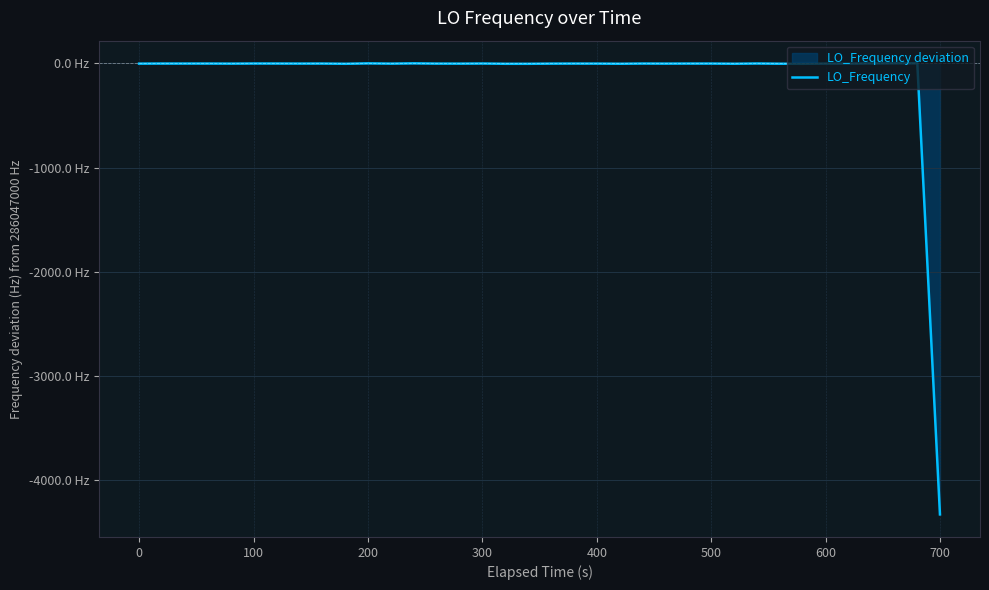

What is the sum of all values?

-4377.8